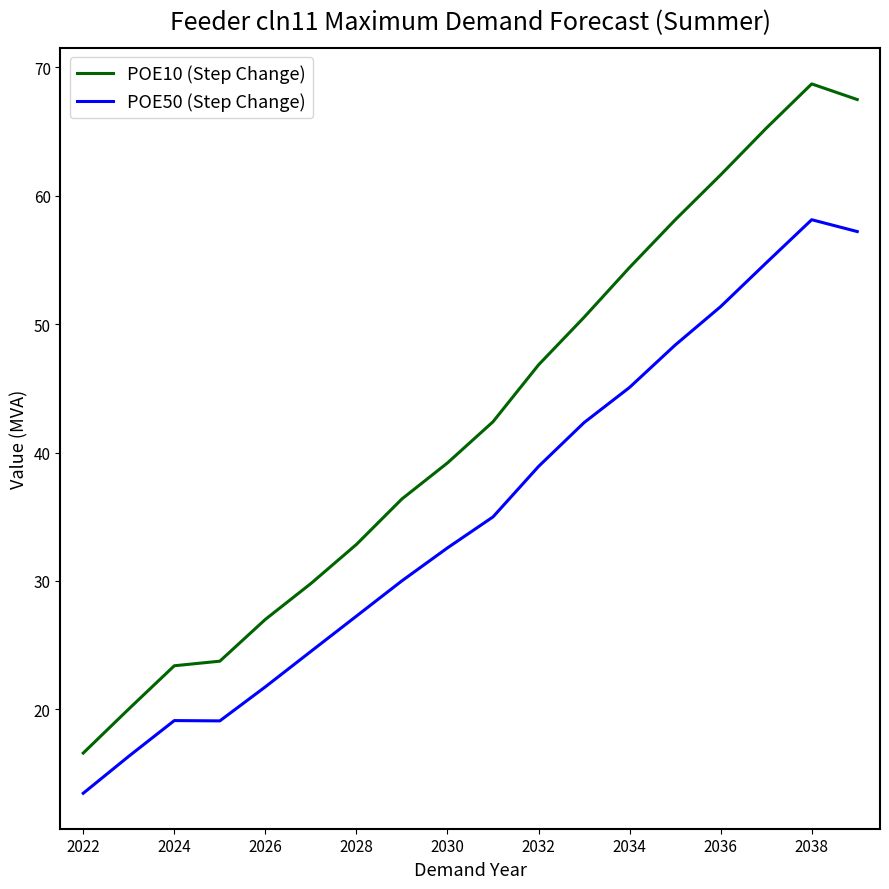

Rank the series by their maximum value, from highest to lowest.

POE10 (Step Change), POE50 (Step Change)